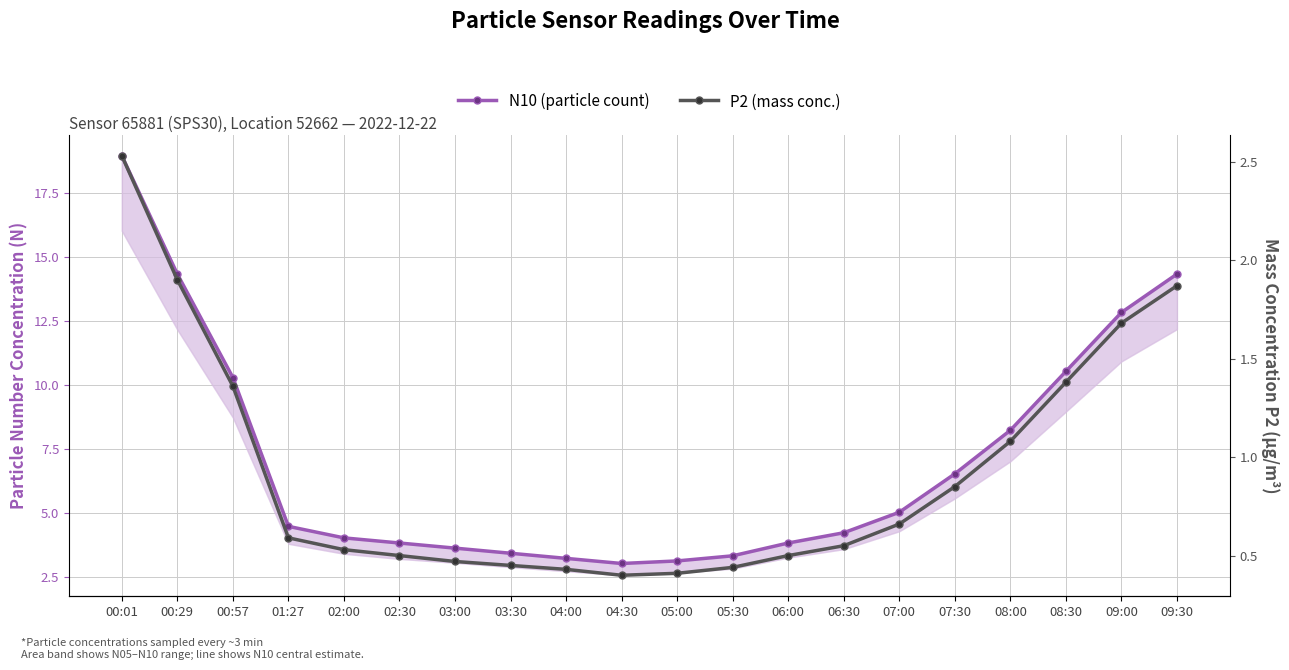

What position from the right is 08:00?

4